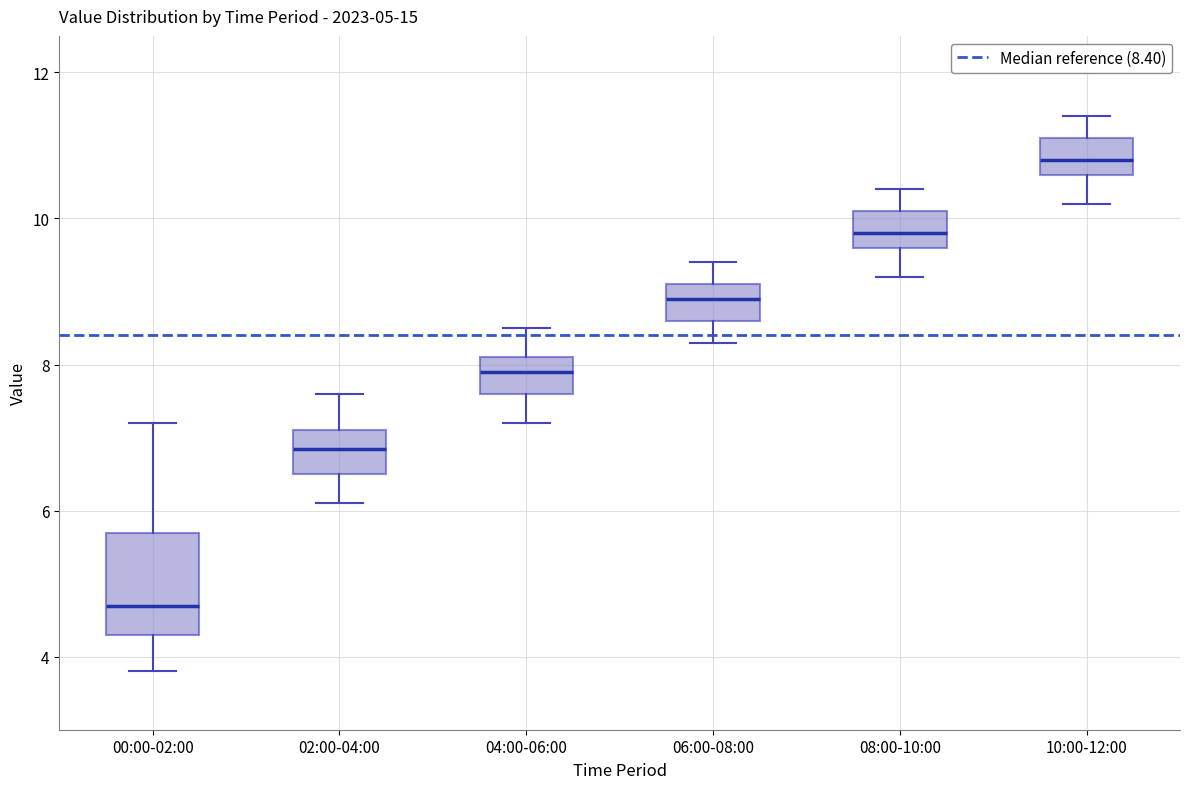

Which box is the tallest, from its lower edge to its upper edge?

00:00-02:00